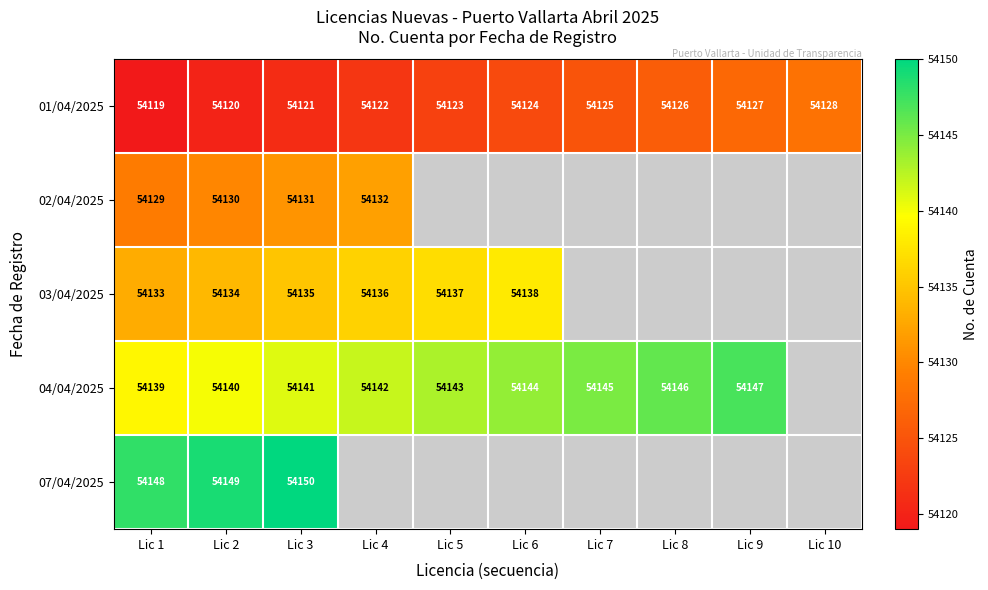

The 04/04/2025 series shows 96806.1 at Lic 6. True or false?

False